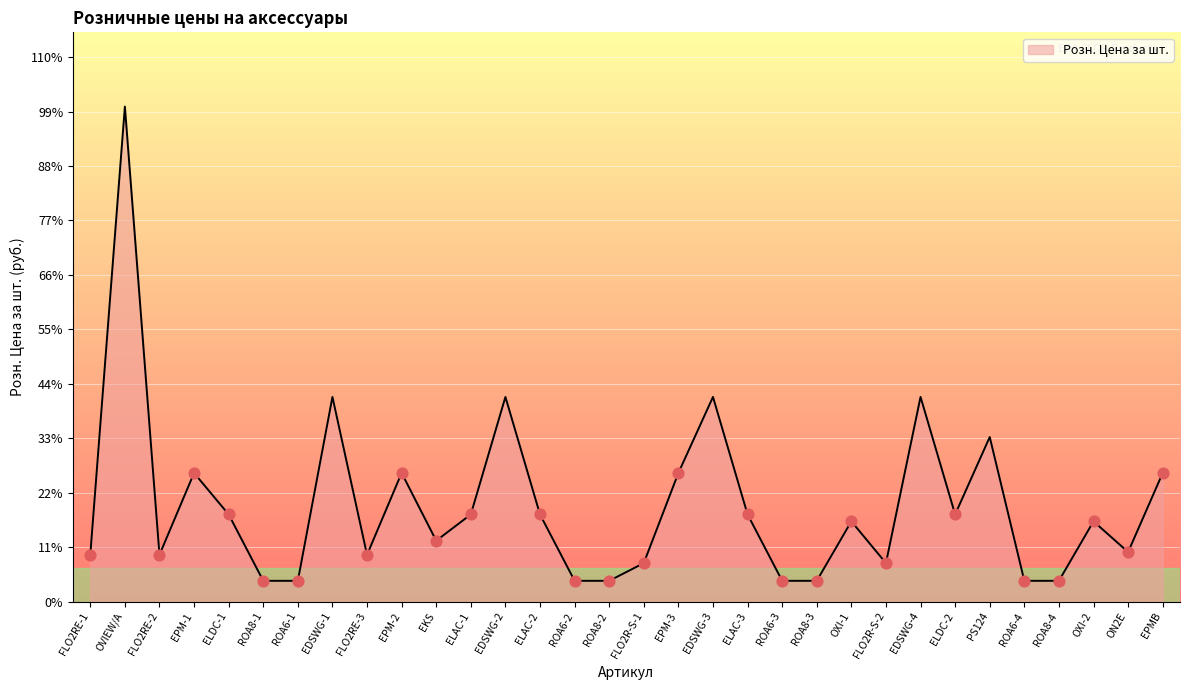

What is the change in value from OVIEW/A to OXI-1?

-15000